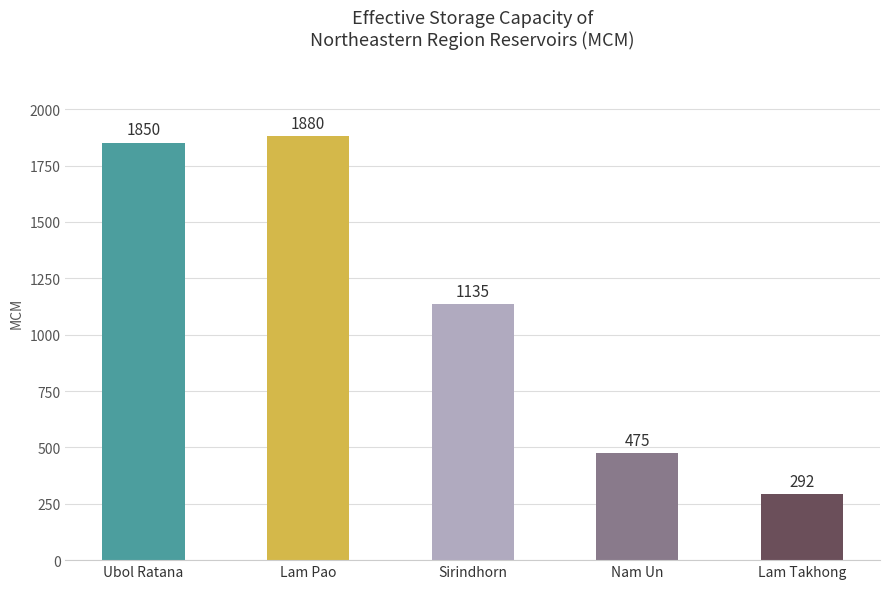

Does the chart contain any negative values?

No